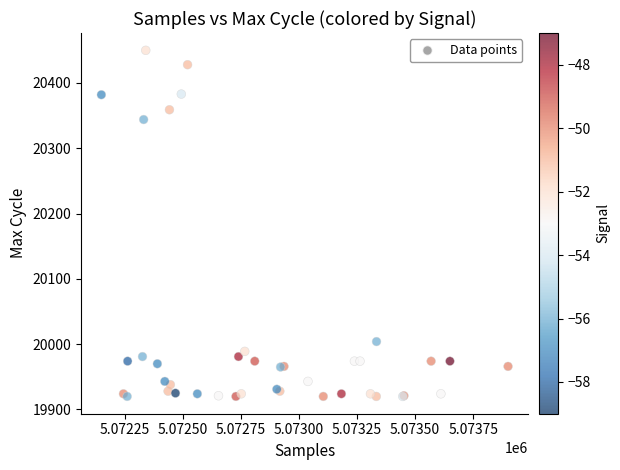

What Y value in the scatter plot is closest to 20185?

20344